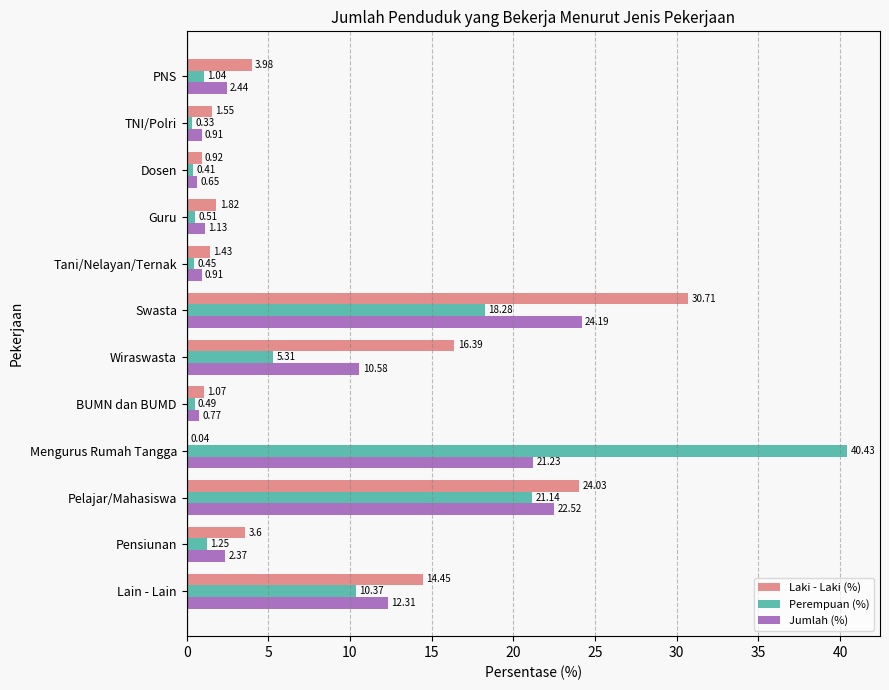

Is the value of Perempuan (%) at Tani/Nelayan/Ternak greater than the value of Laki - Laki (%) at Dosen?

No